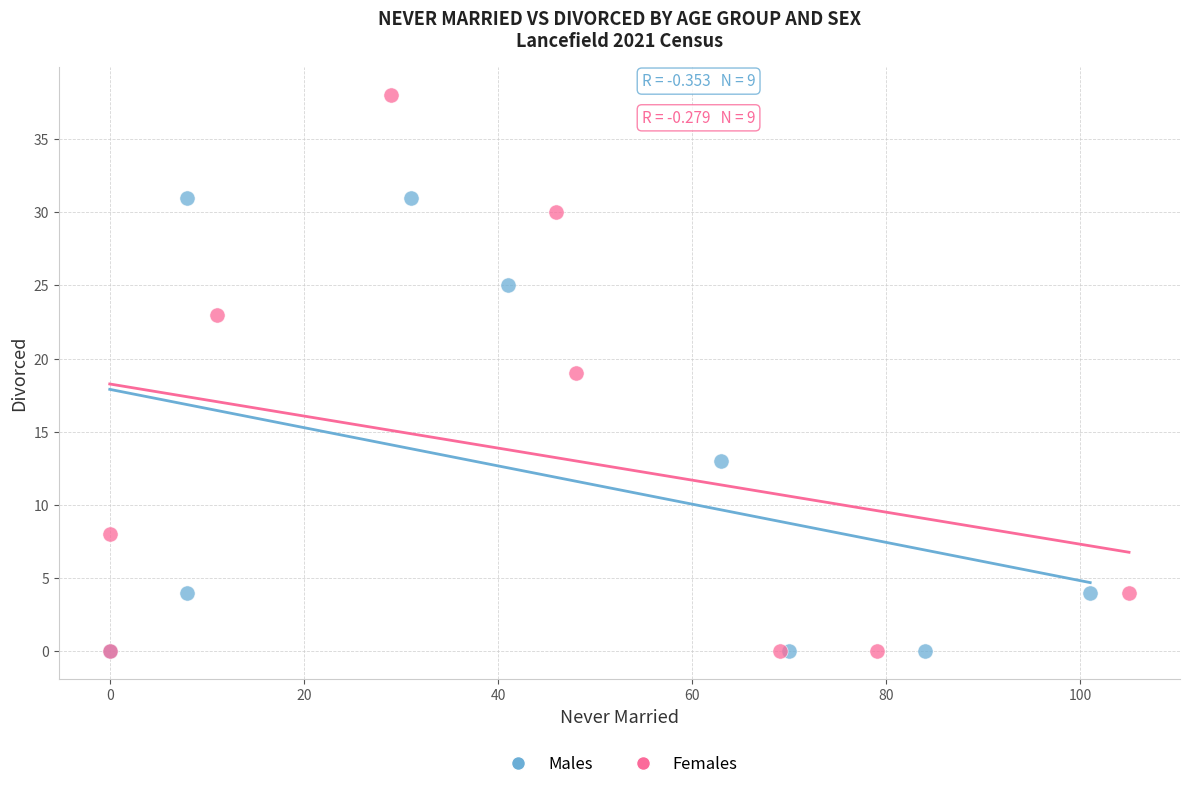

Which series has the widest spread of Y values?

Females